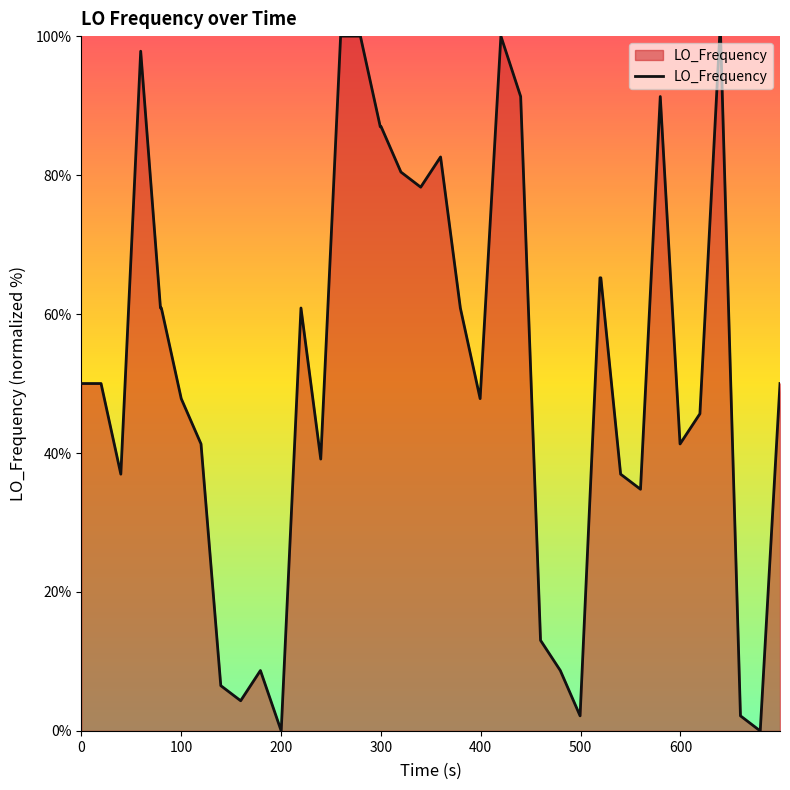

What is the maximum value shown in the chart?

100.0